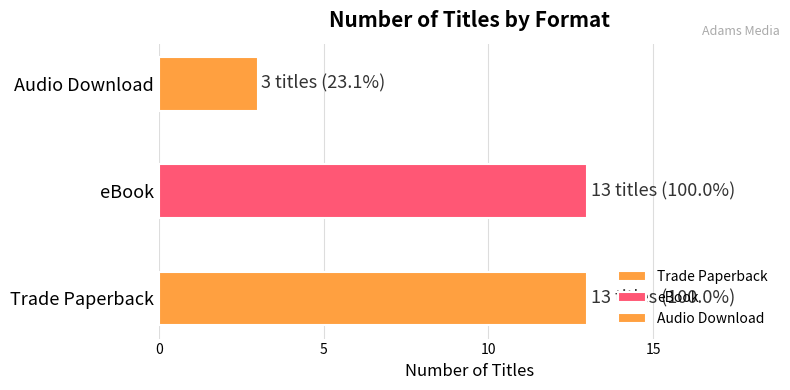

Approximately how many times larger is the value at Trade Paperback compared to eBook?

1.0